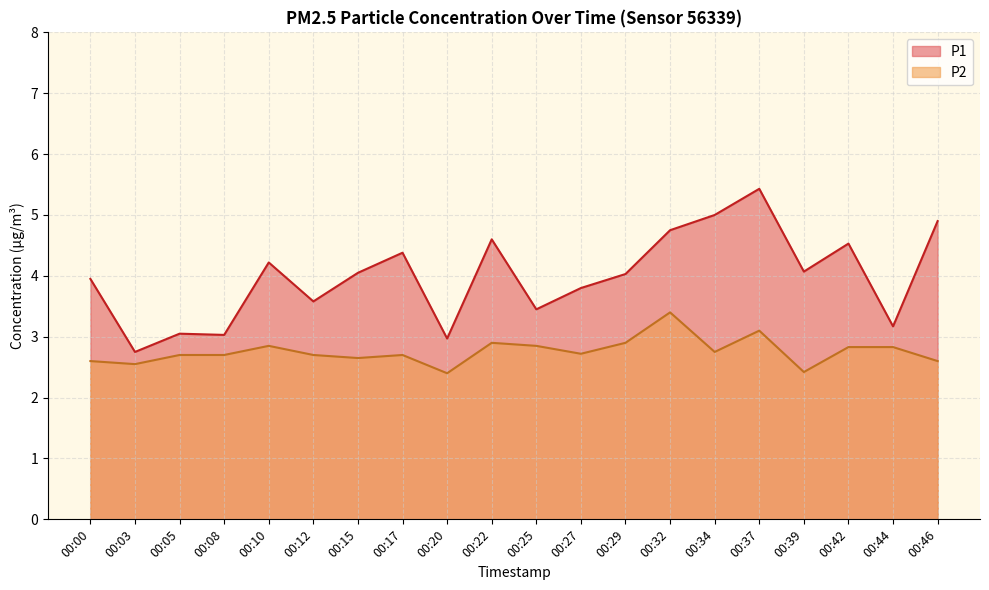

What is the difference between the maximum and minimum values in the P2 series?

1.0